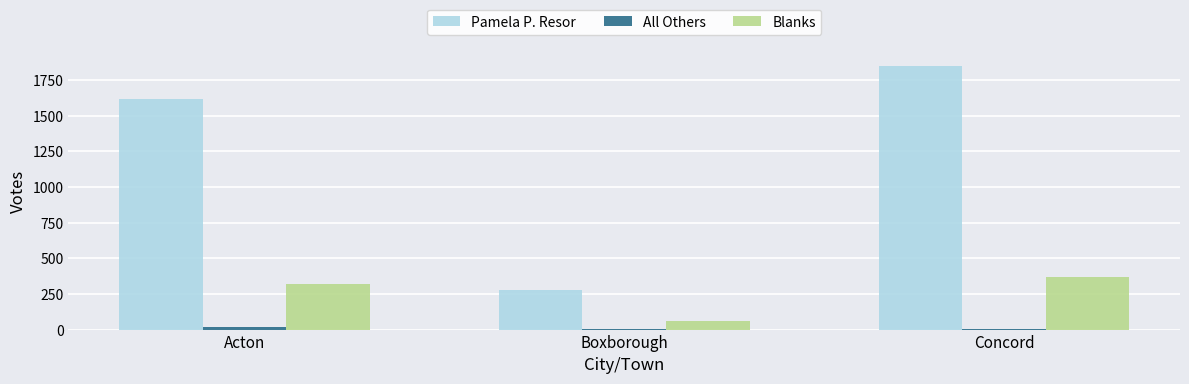

Which series has the largest total across all categories?

Pamela P. Resor